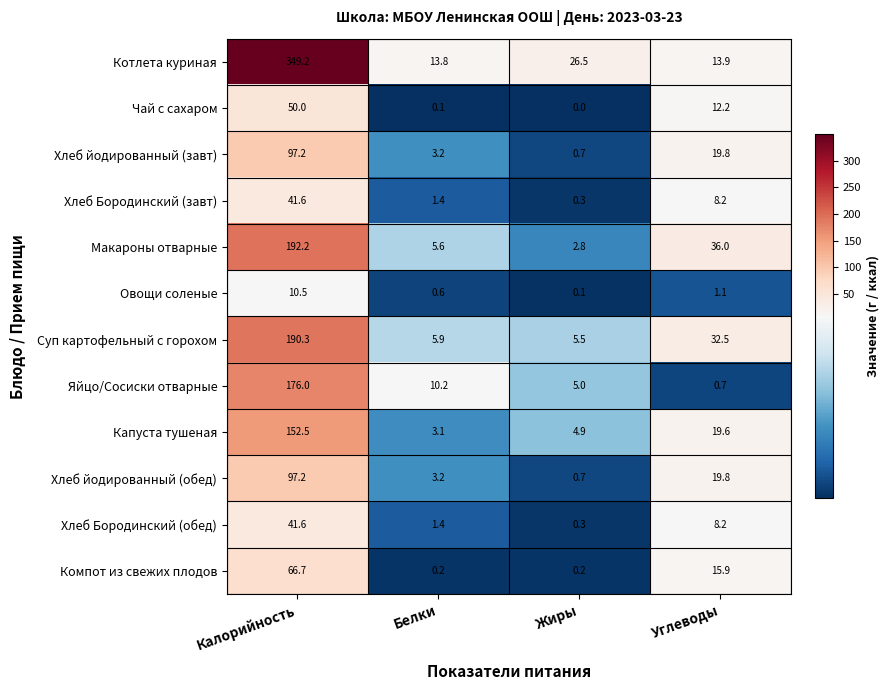

The Компот из свежих плодов series shows 0.2 at Белки. True or false?

True